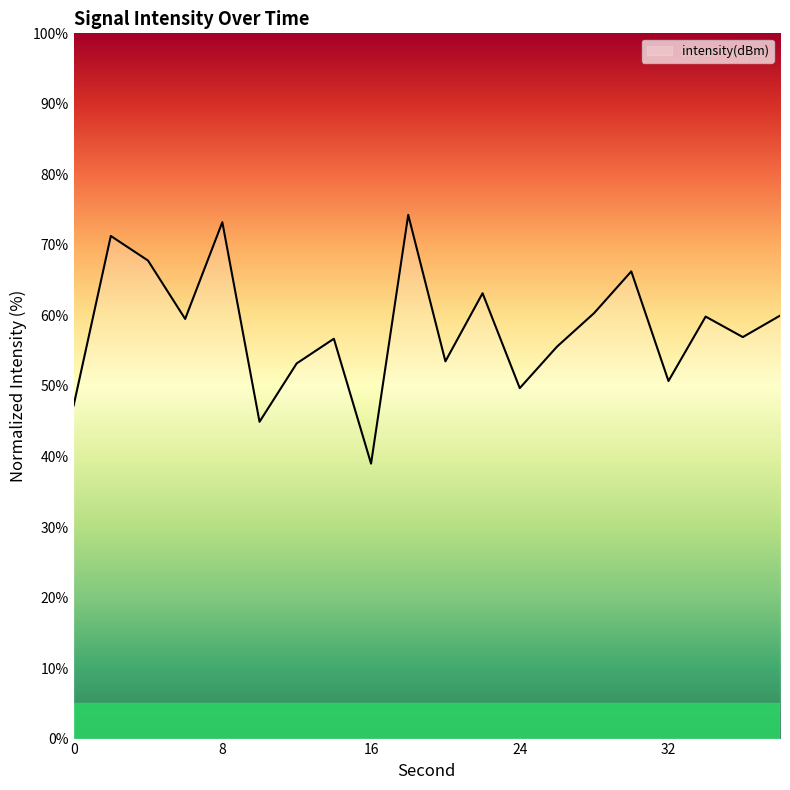

How many values are below 59?

10